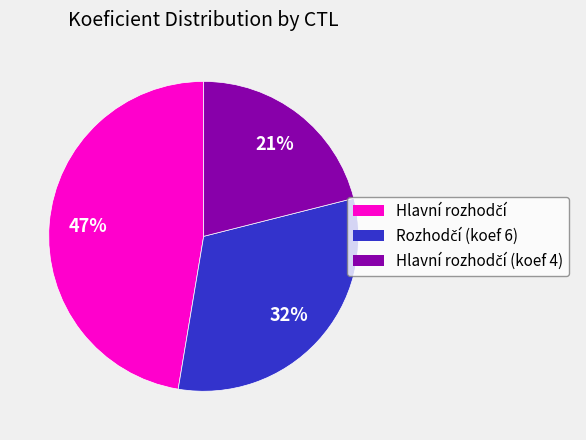

To the nearest percent, what is the difference between the largest and smallest slice percentages?

26%